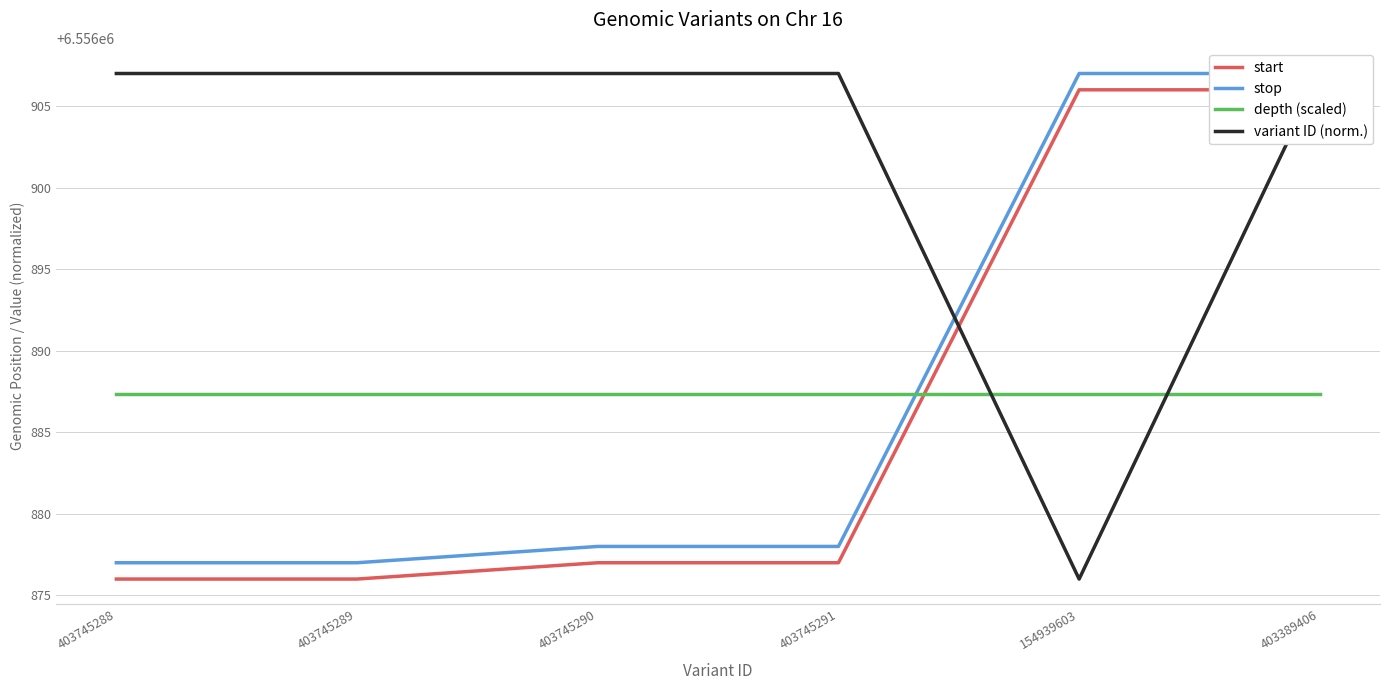

What is the sum of the stop values at 403745290 and 403389406?

13113785.0